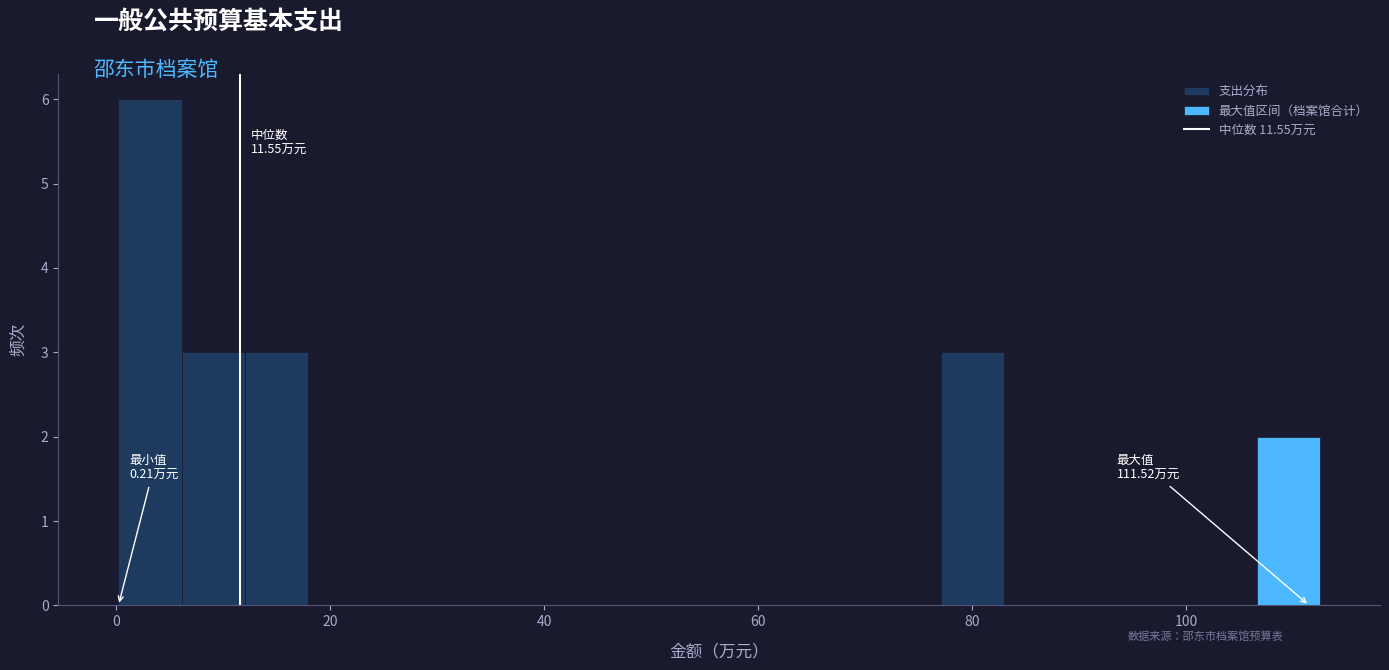

Around what value on the x-axis is the tallest bar? Give the approximate position of its centre, as read against the axis.

4